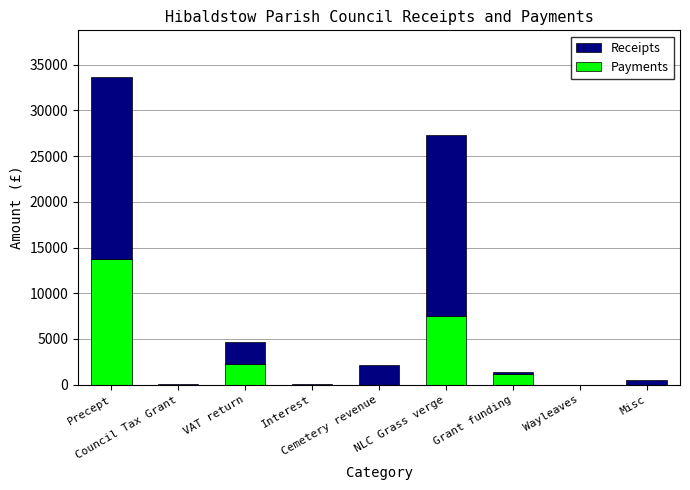

What is the highest value of the Payments series?

13746.2